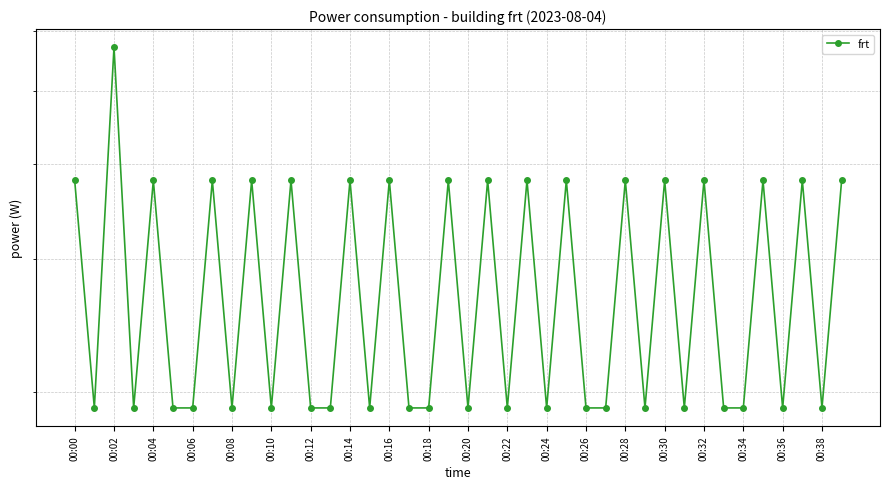

How many points are higher than both their immediate neighbors (excluding endpoints)?

16